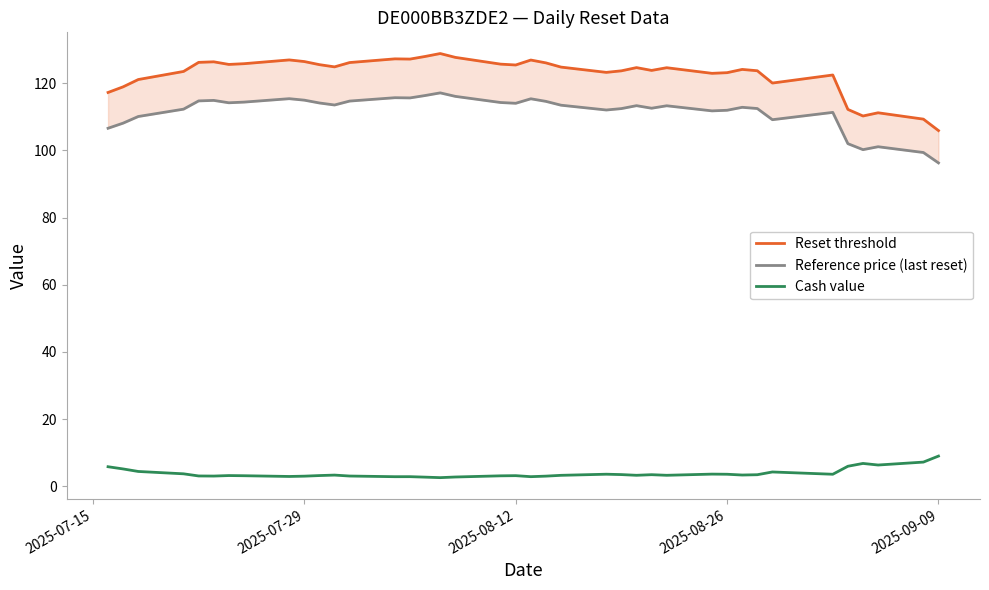

In Reset threshold, how many points are higher than both neighbors (excluding endpoints)?

10